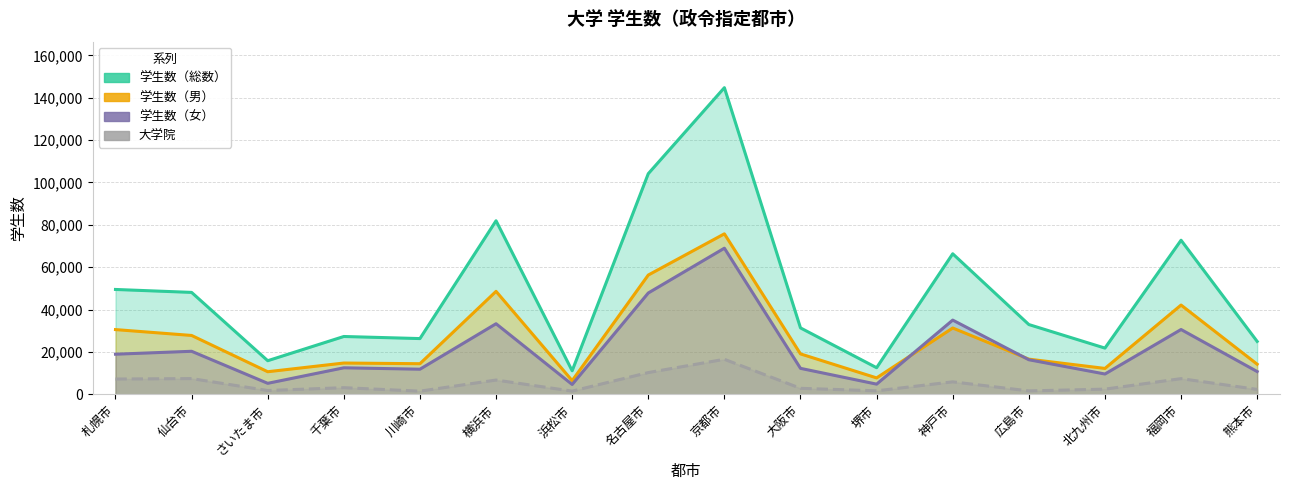

What is the value of the 学生数（男） point at the 3rd from the left?

10672